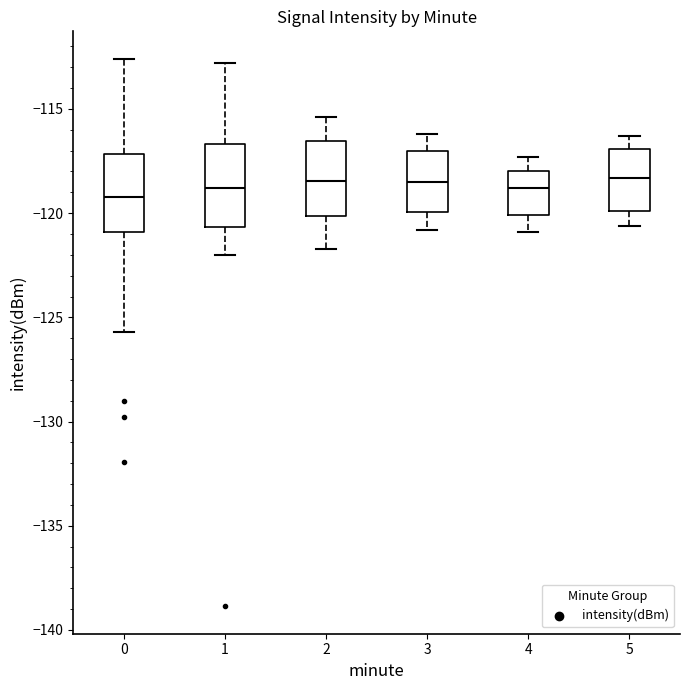

Where does the median line of the box at x = 0 sit on the y-axis? The values are not printed on the chart, so give them approximately, as read against the axis.

-119.0